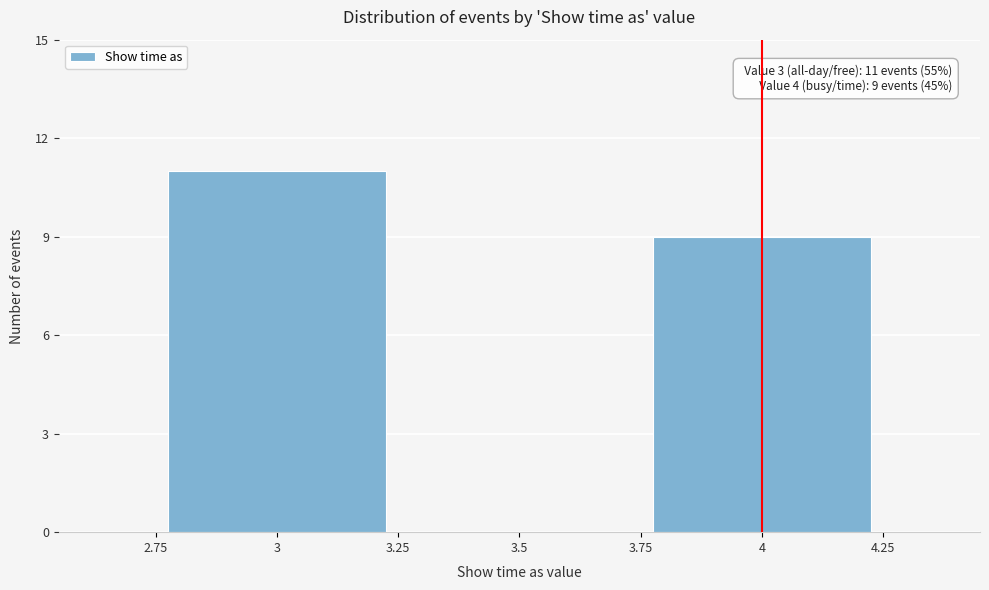

Reading left to right, transcribe all the data shown in this chart.

3=11	3.5=0	4=9